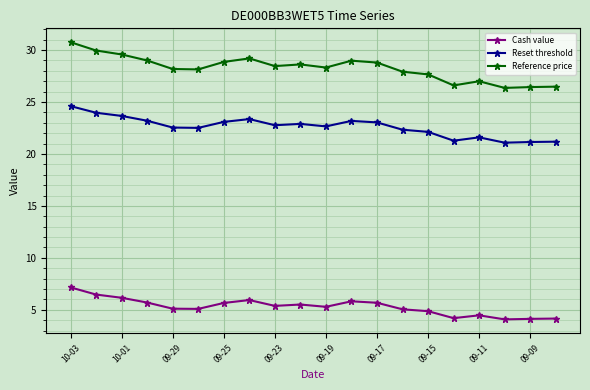

True or false: Reference price has more than 0 points higher than both neighbors.

True